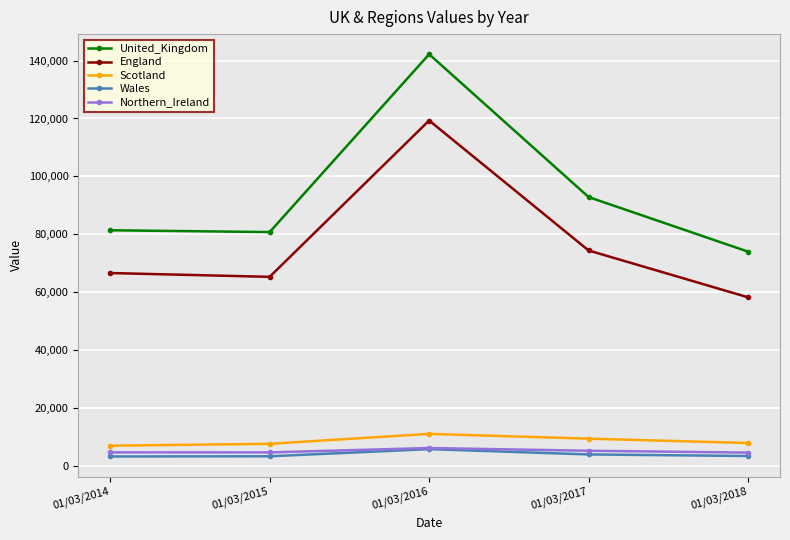

What is the smallest value displayed?

3214